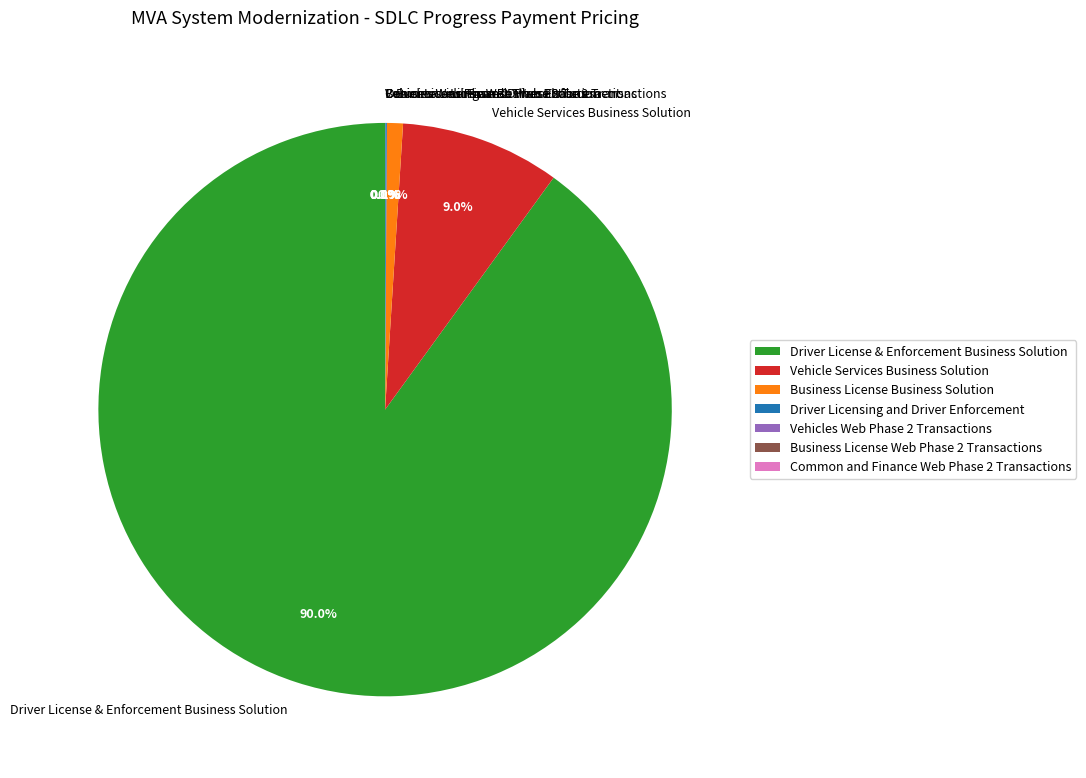

Is there a majority slice in this chart?

Yes